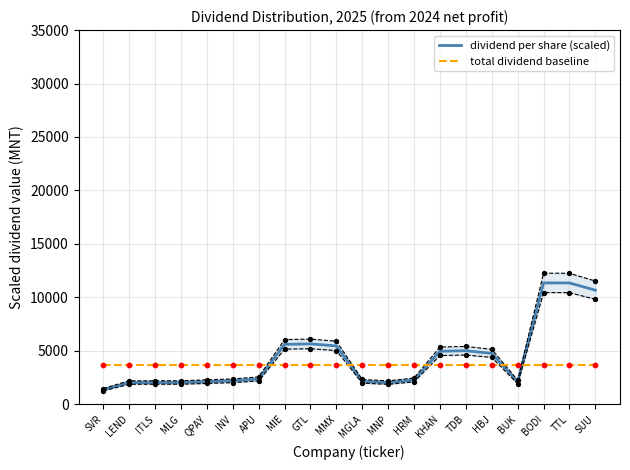

Which series reaches the minimum Y coordinate?

dividend per share (scaled)